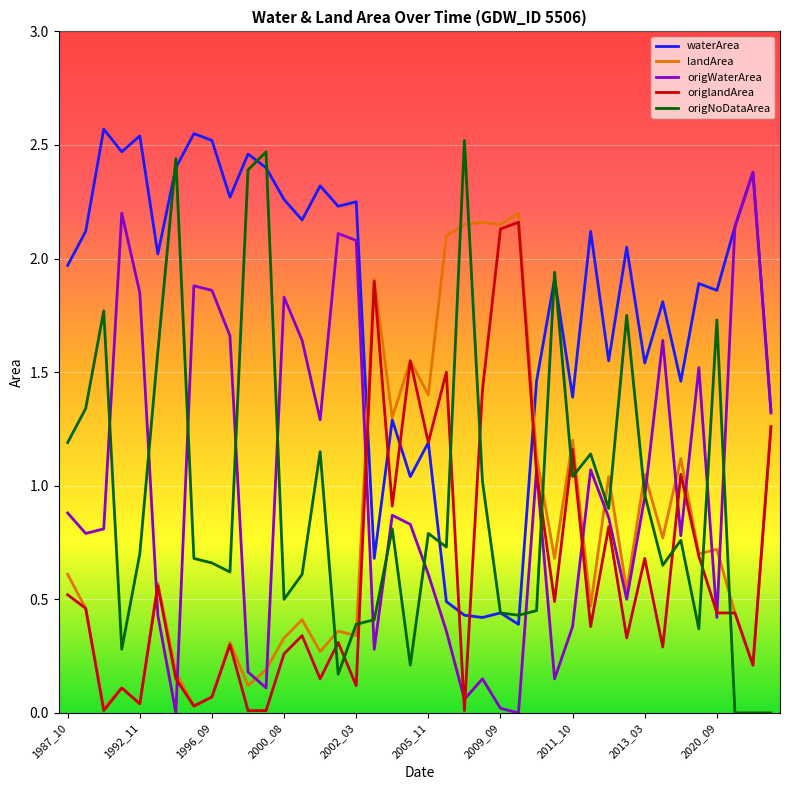

Is this an area chart (filled region under the line)?

No